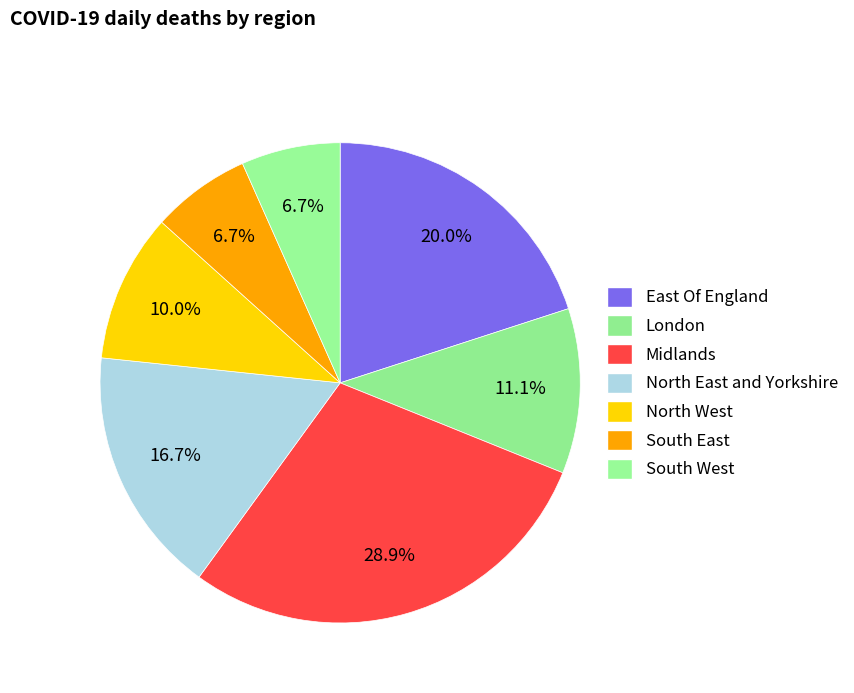

What is the change in value from Midlands to North West?

-17